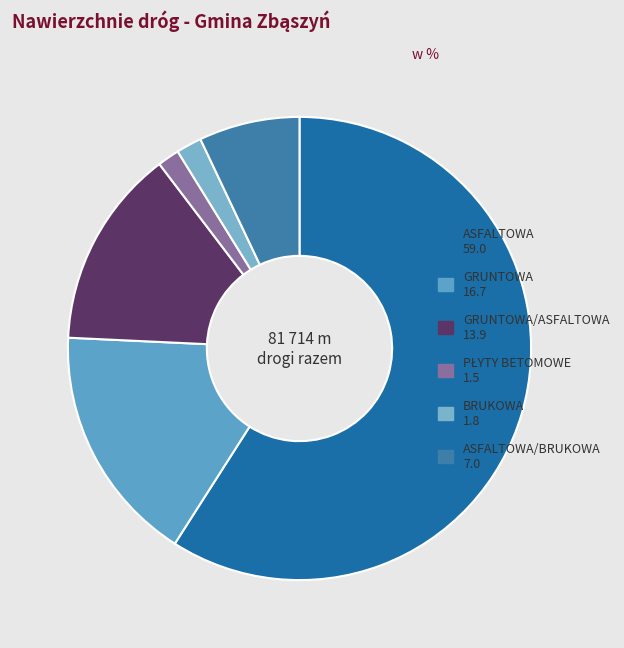

Which category accounts for the majority?

ASFALTOWA